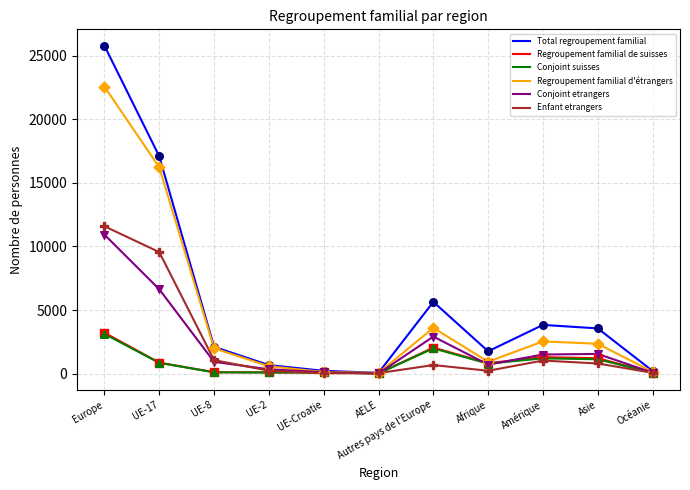

Is the value of Enfant etrangers at UE-2 greater than the value of Conjoint suisses at Autres pays de l'Europe?

No